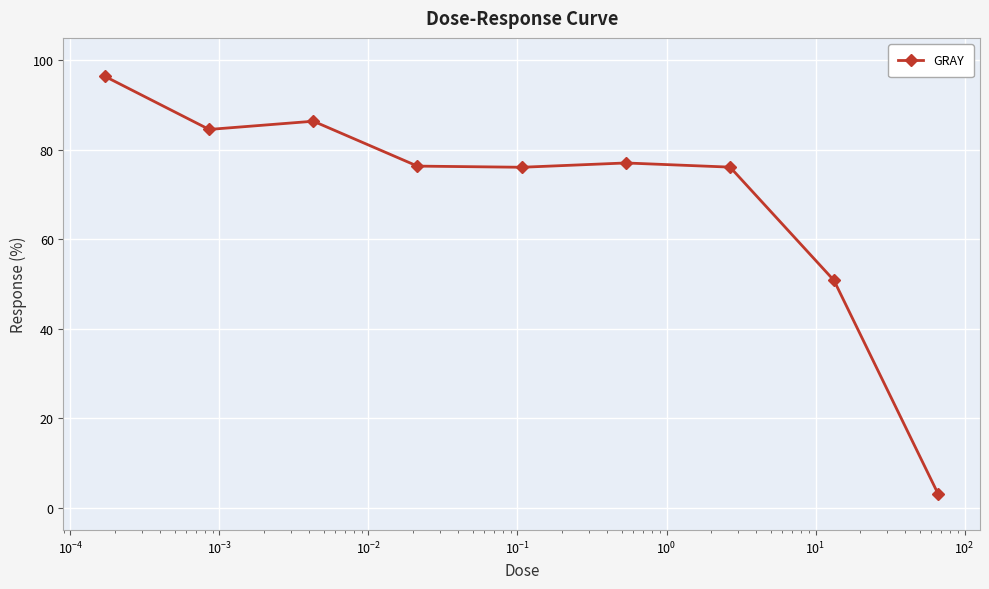

What is the value of the 1st point from the left?

96.4